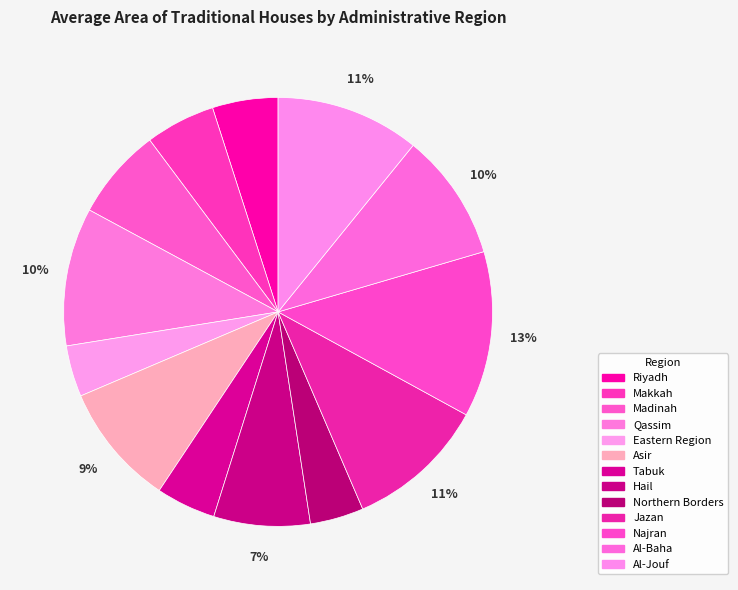

Approximately how many times larger is the value at Al-Jouf compared to Asir?

1.2